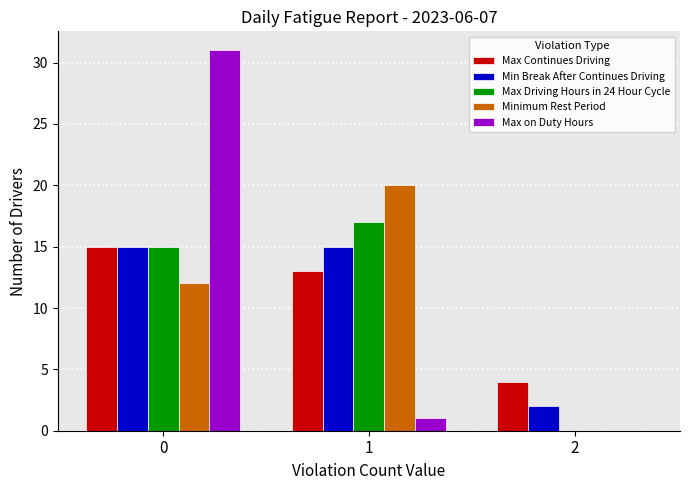

Are the bars grouped side by side (vs. stacked)?

Yes